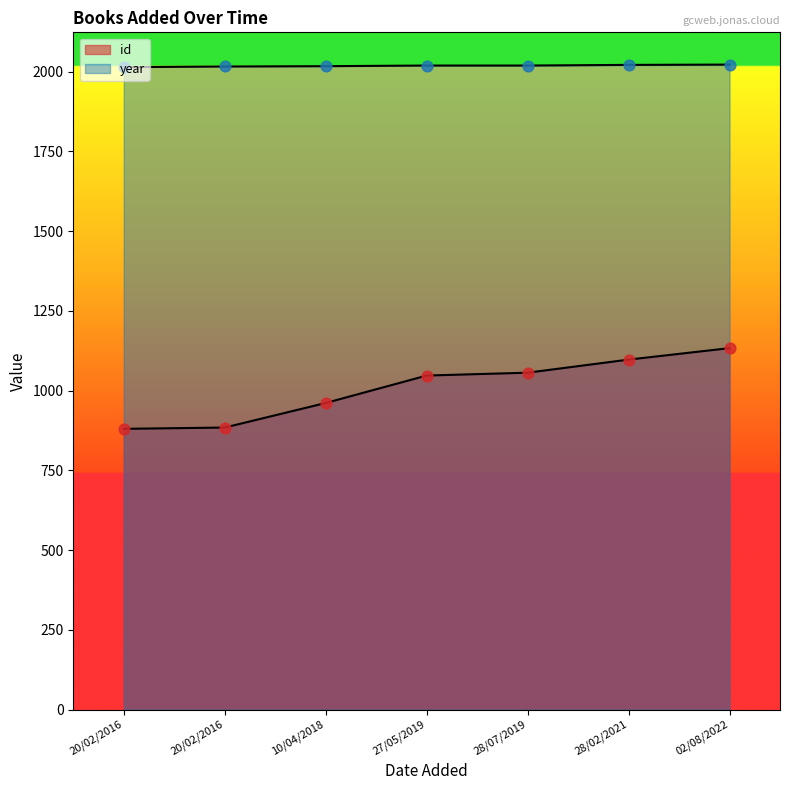

Which series has the widest spread of Y values?

id